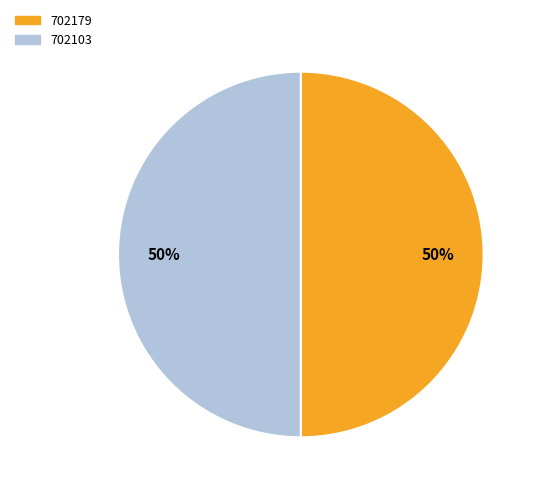

To the nearest percent, what portion does 702103 represent?

50%